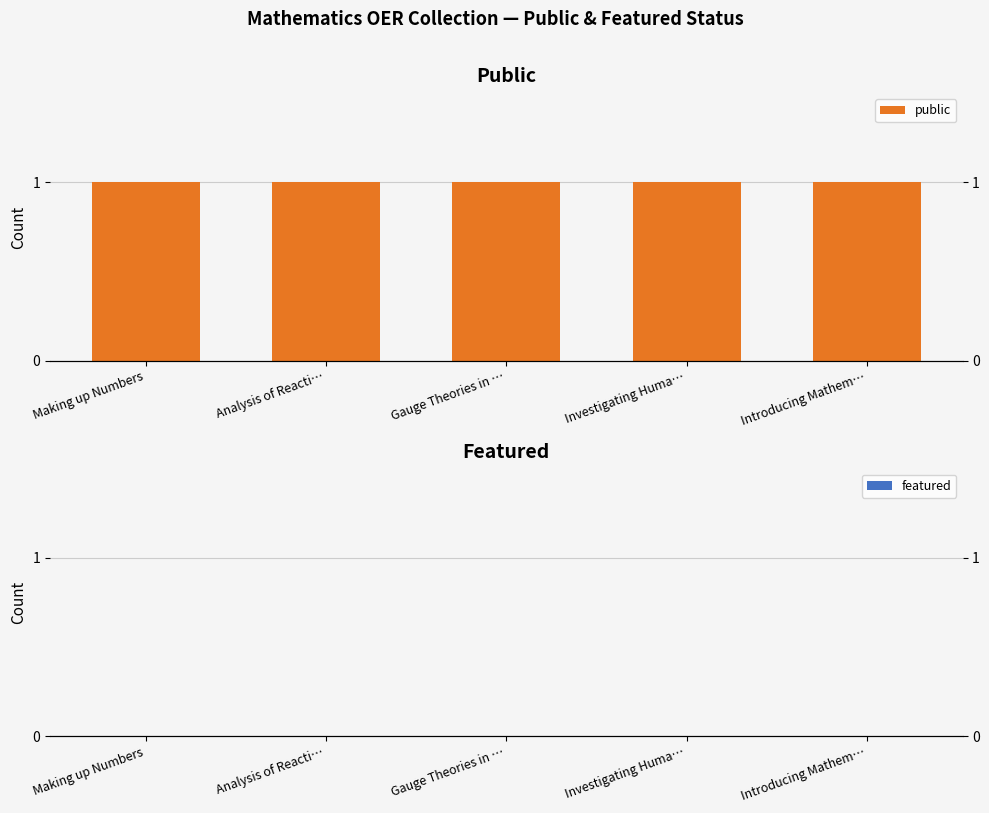

At which label is featured closest to 0?

Making up Numbers